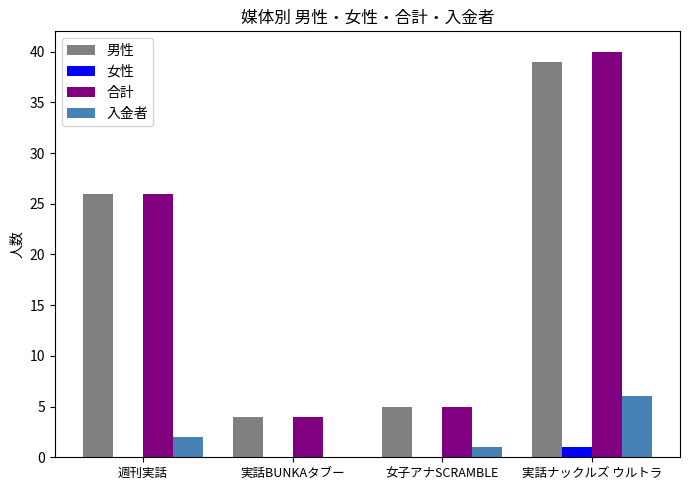

What are all the series names shown in the legend?

男性, 女性, 合計, 入金者